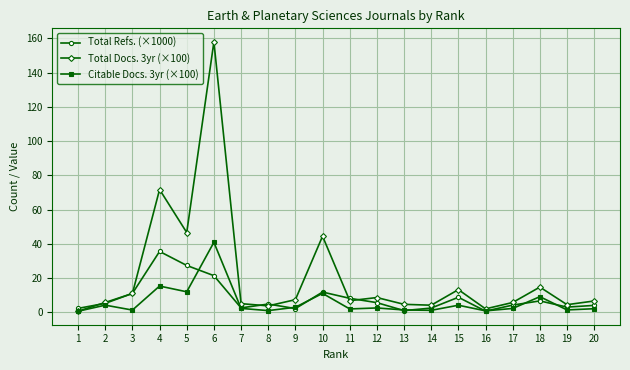

Is it true that Citable Docs. 3yr (×100) equals 4.2 at 15?

True